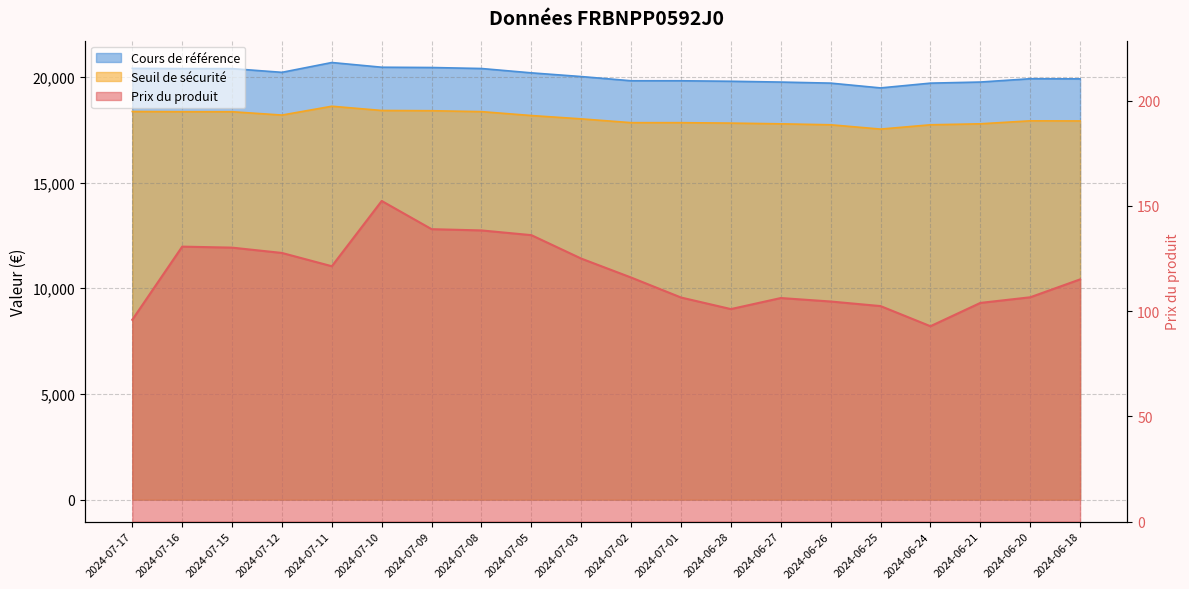

What is the maximum value shown in the chart?

20675.4